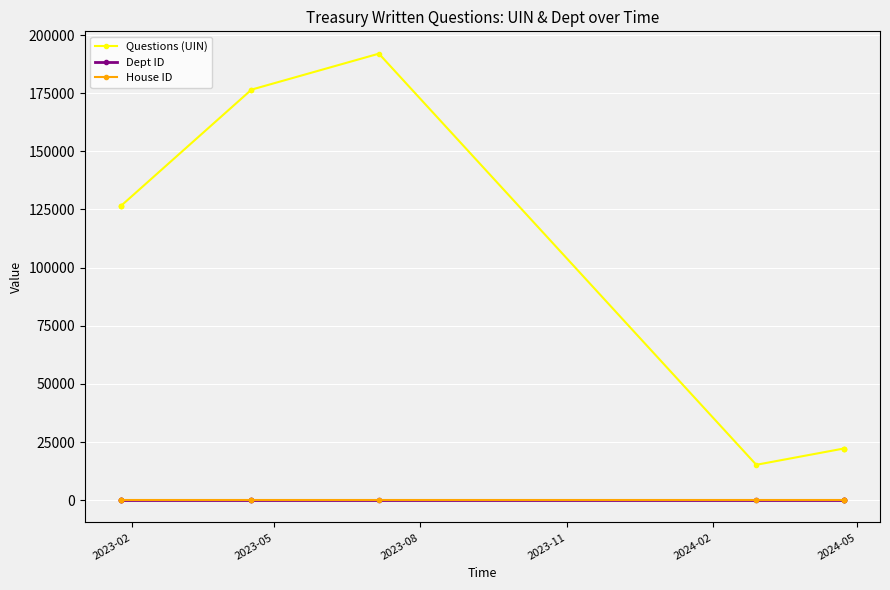

What is the label of the 3rd point from the left?

2023-08